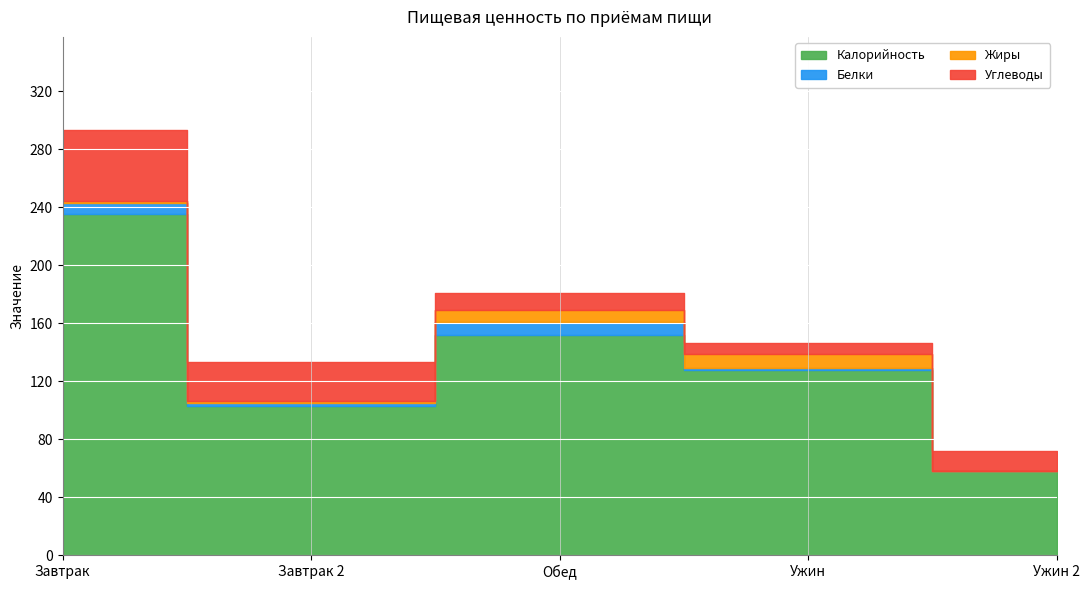

True or false: Жиры has a value of 10 at Ужин.

True